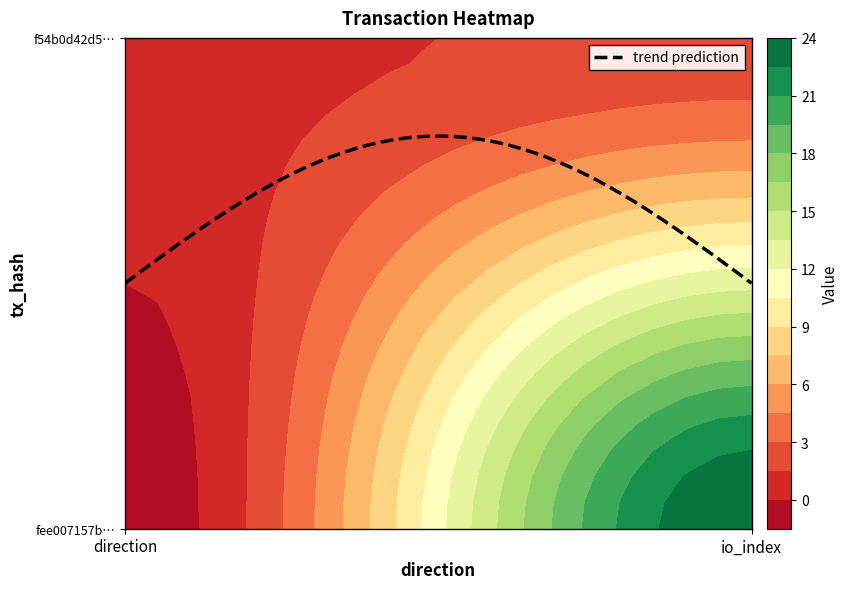

What is the average value of the fee007157b41b2979f8f9ef05c09edfd4f773c6 series?

12